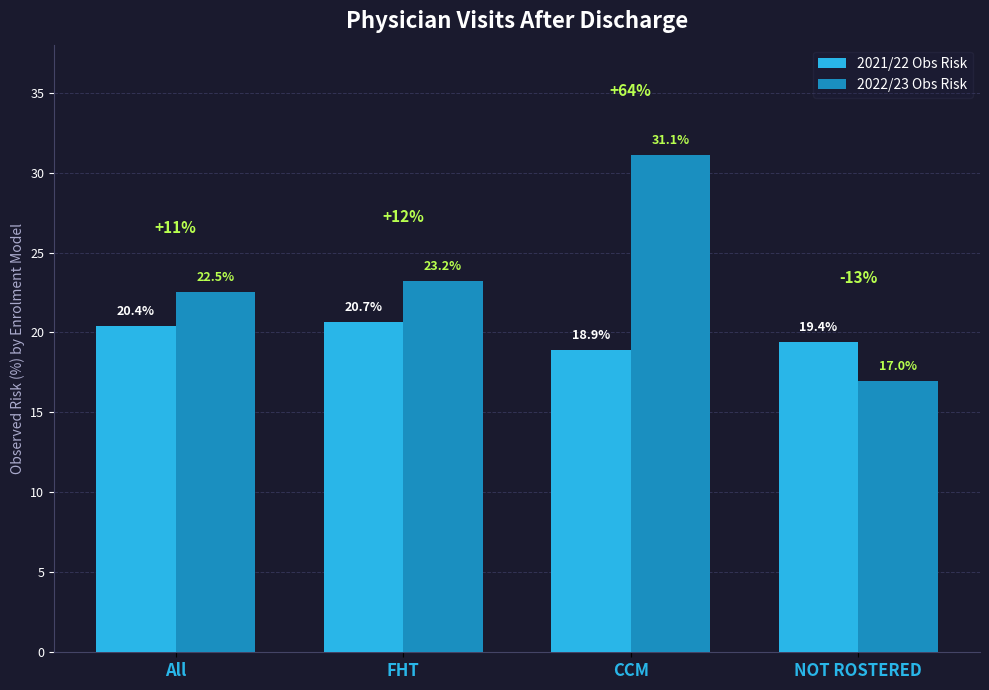

What is the label of the 4th bar from the right?

All